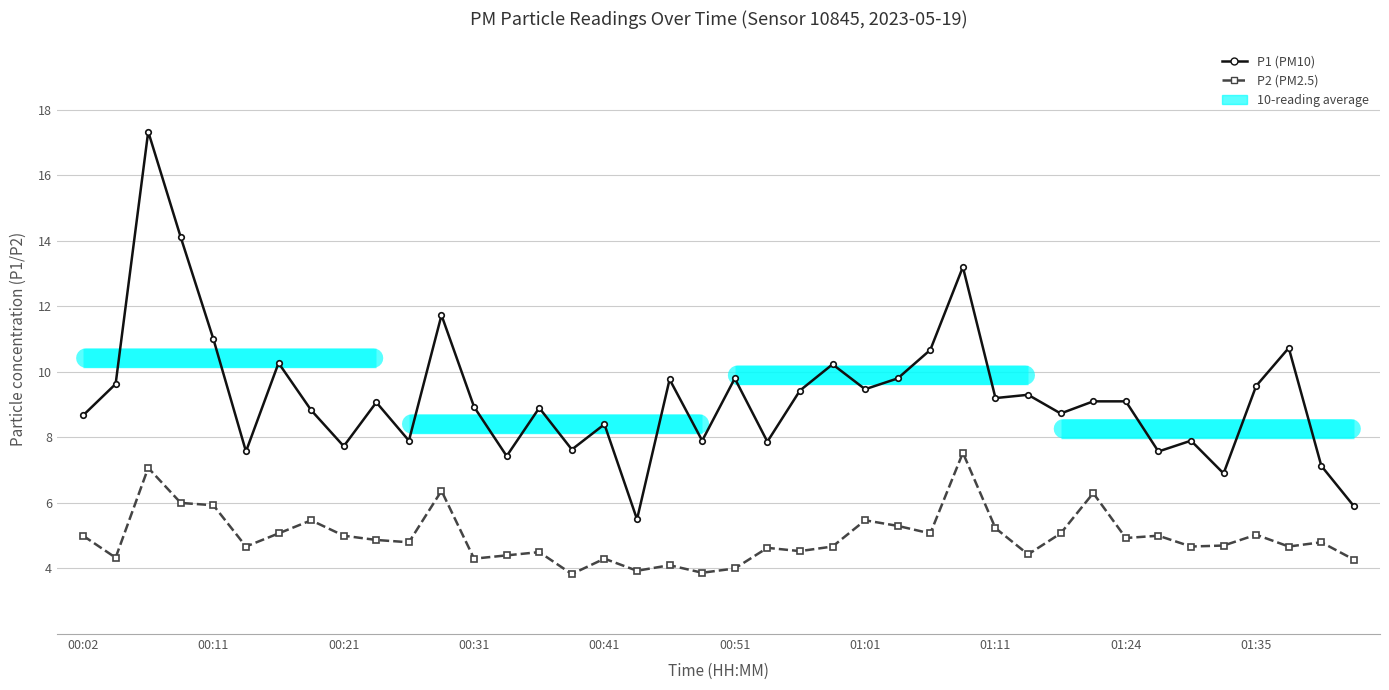

Which series has the largest total across all categories?

P1 (PM10)